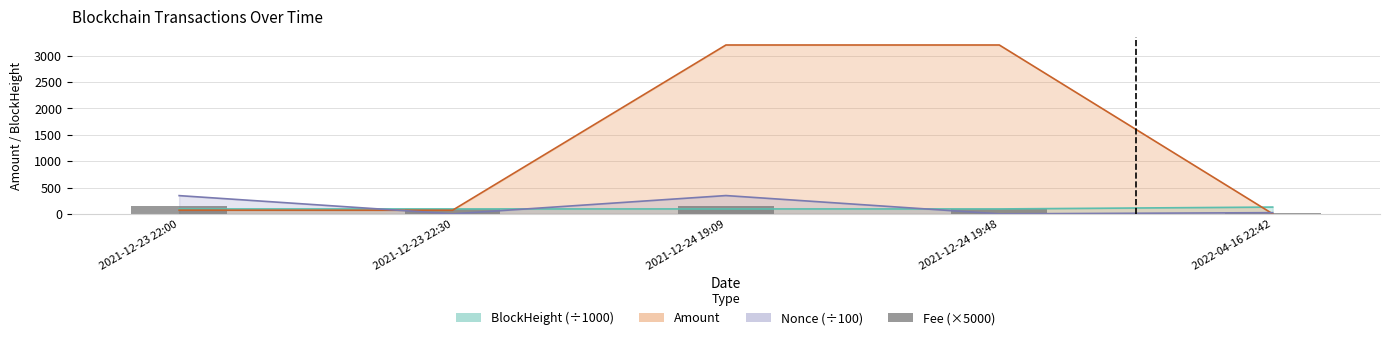

At which label is the value closest to 80?

2021-12-23 22:30